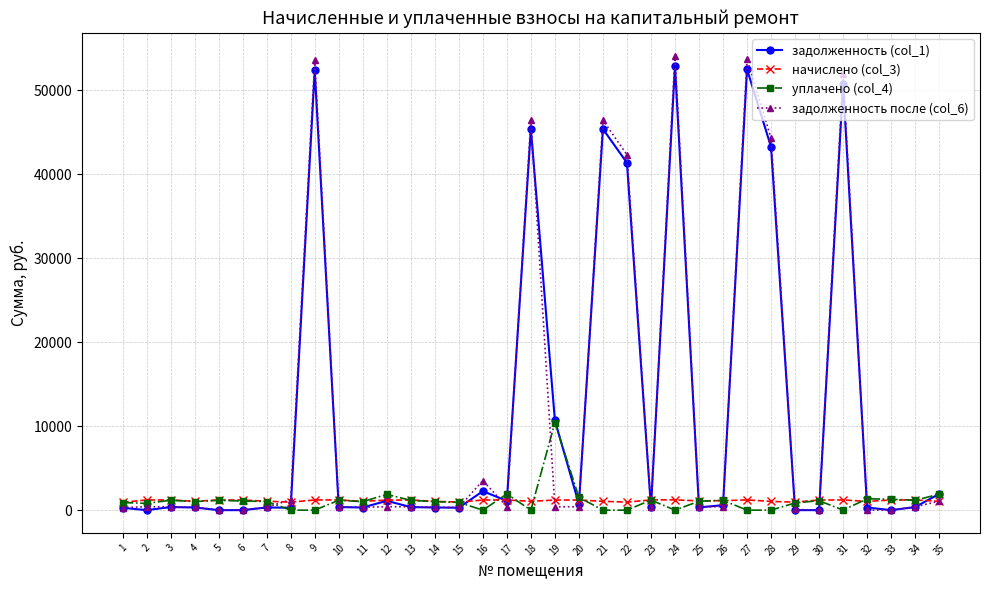

Where is задолженность после (col_6) nearest to the value 27072?

22